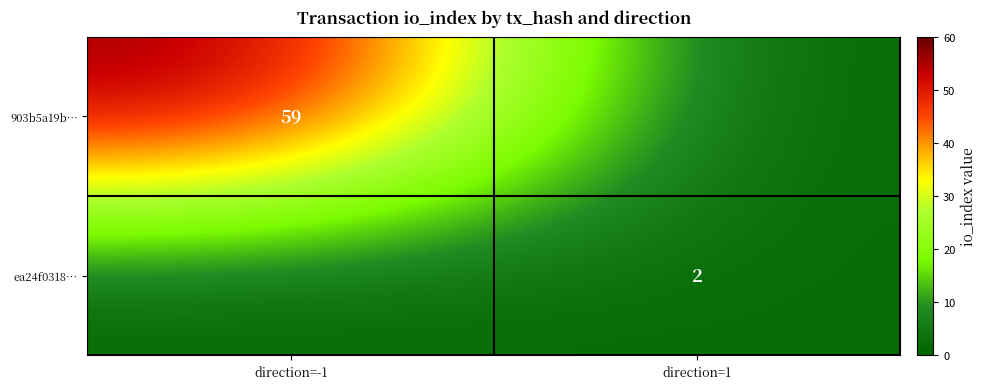

The ea24f0318… series shows 3 at direction=1. True or false?

False